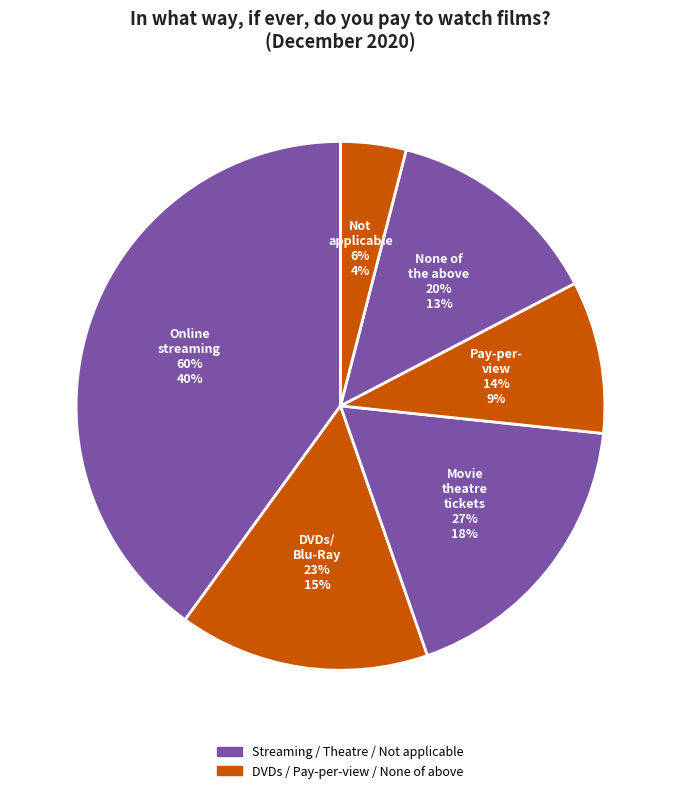

True or false: Paying for online streaming service accounts for 40% of the total.

True